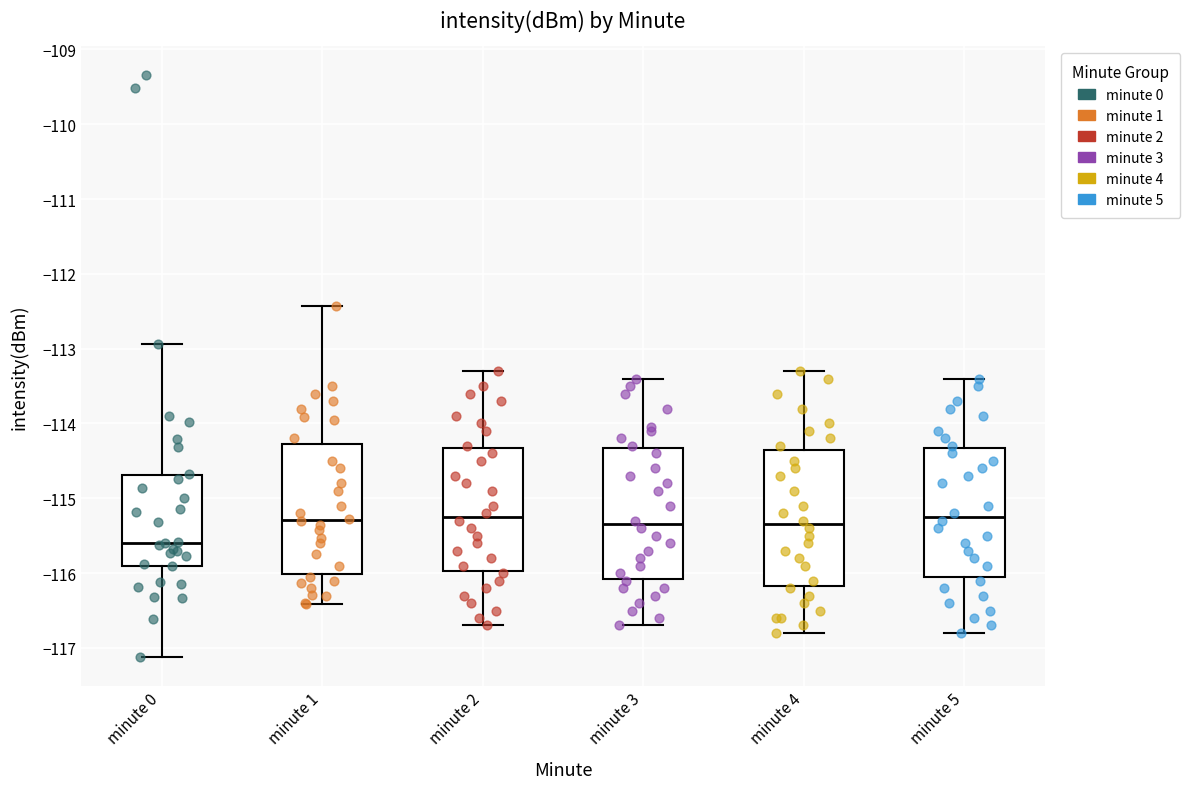

Where is the lower edge of the box for minute 3 on the y-axis? The values are not printed on the chart, so give them approximately, as read against the axis.

-116.1